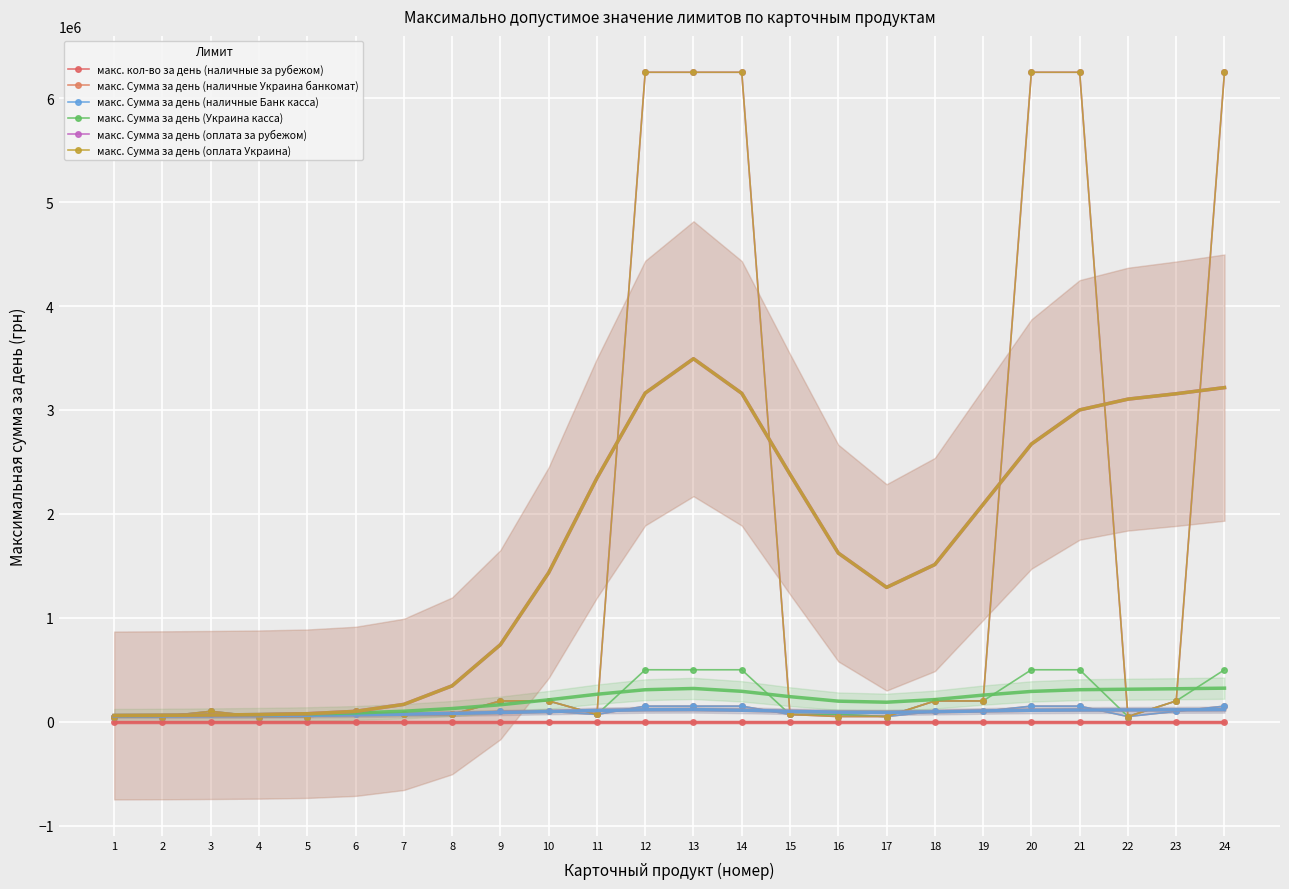

True or false: макс. Сумма за день (оплата Украина) and макс. кол-во за день (наличные за рубежом) cross at least once.

False